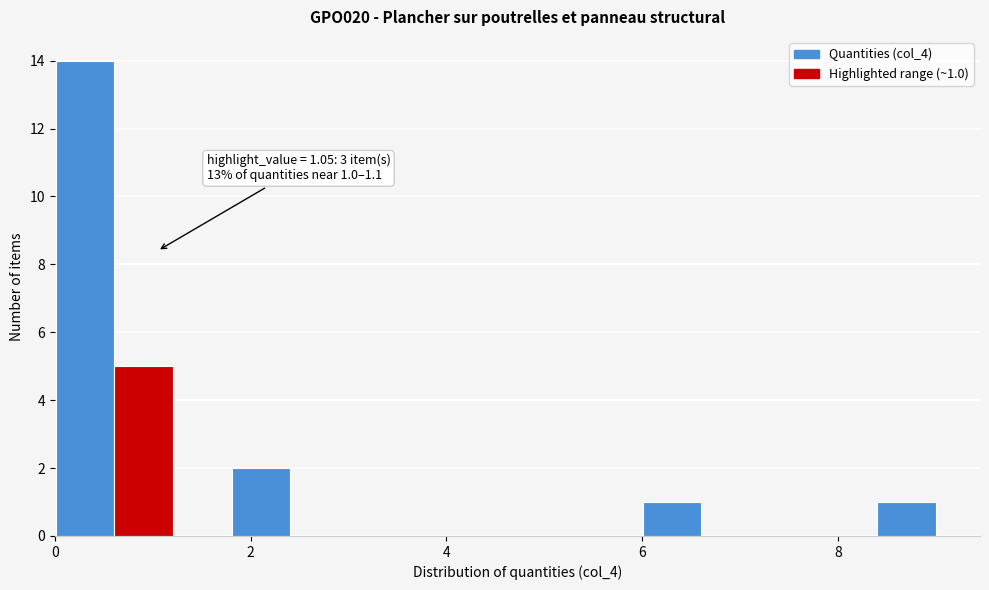

Around what value on the x-axis is the tallest bar? Give the approximate position of its centre, as read against the axis.

0.4